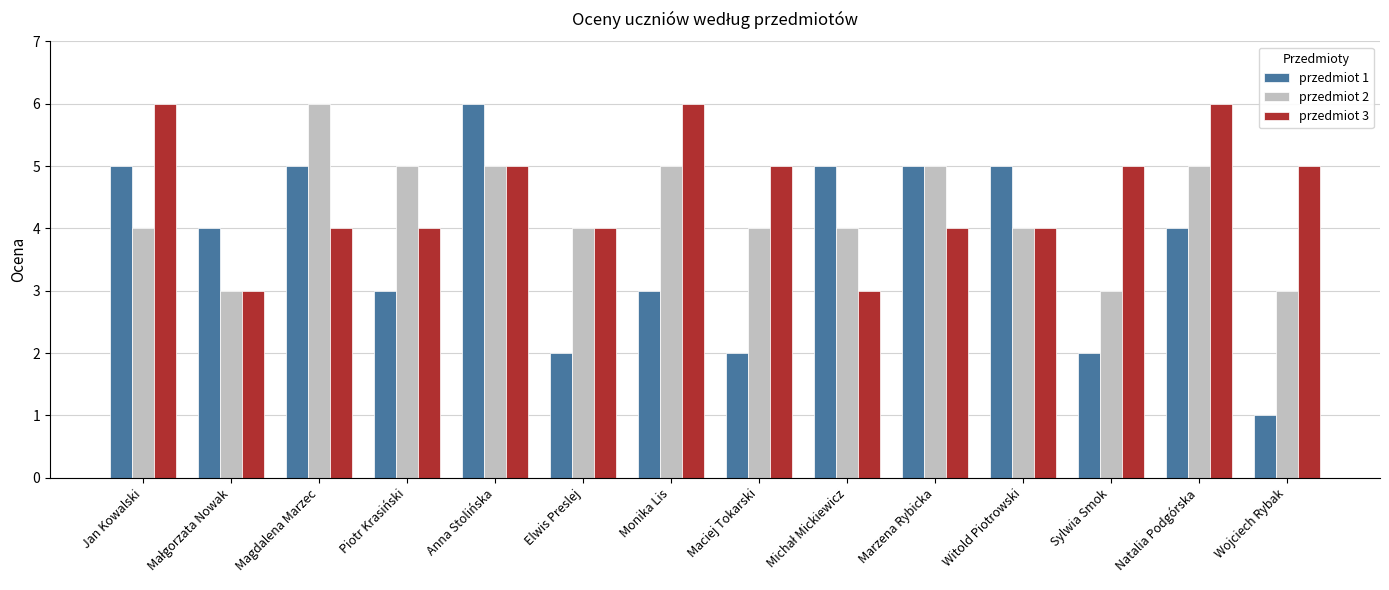

What is the difference between the maximum and minimum values in the przedmiot 3 series?

3